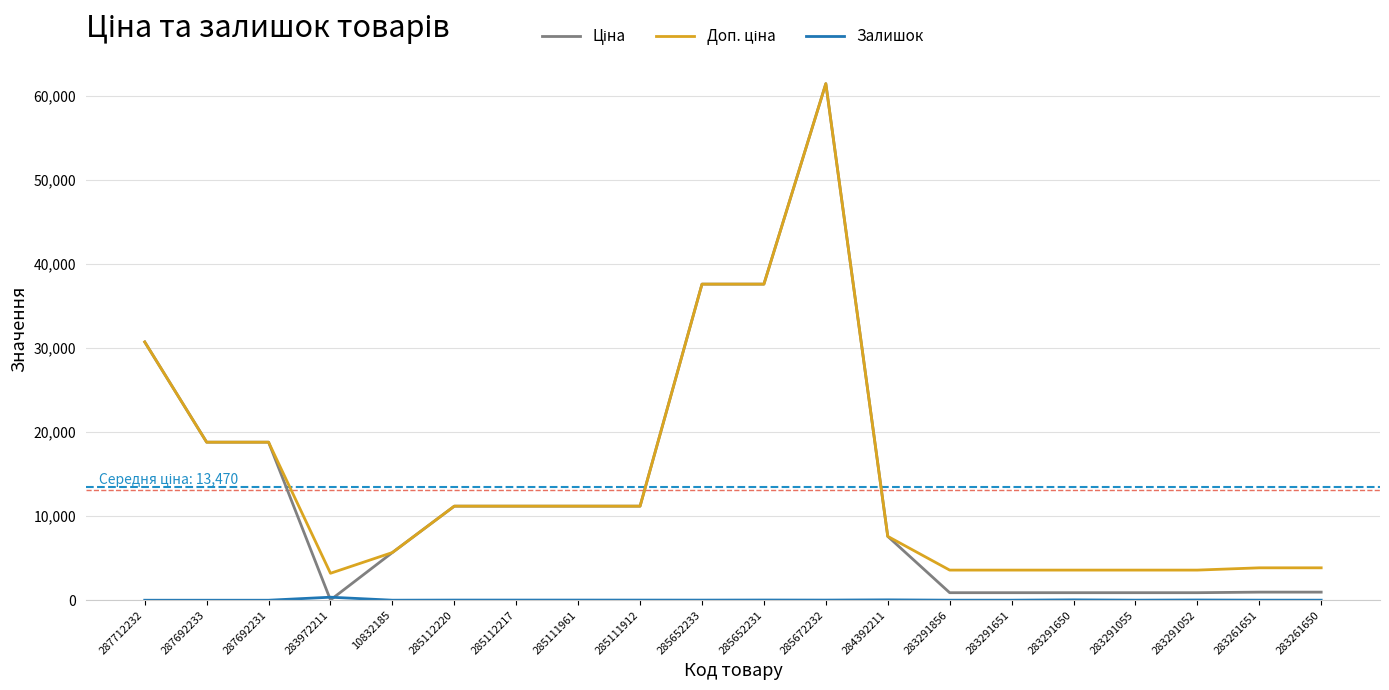

How many series are shown in this chart?

3